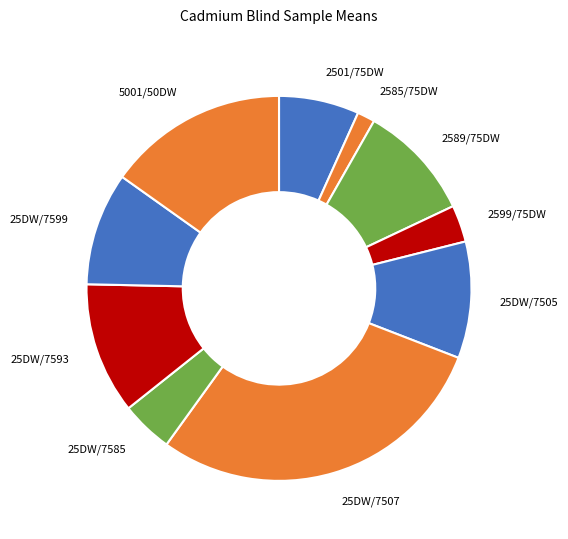

Which slice is the smallest?

2585/75DW